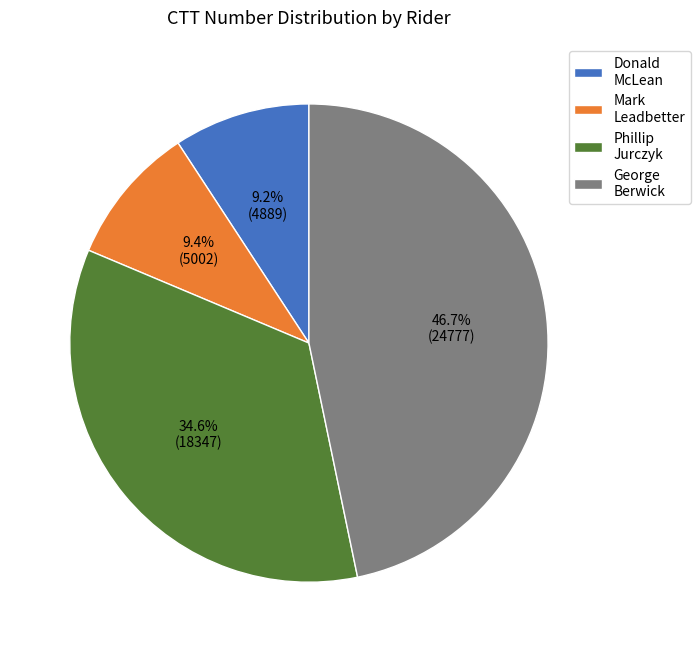

How many segments does this pie chart have?

4